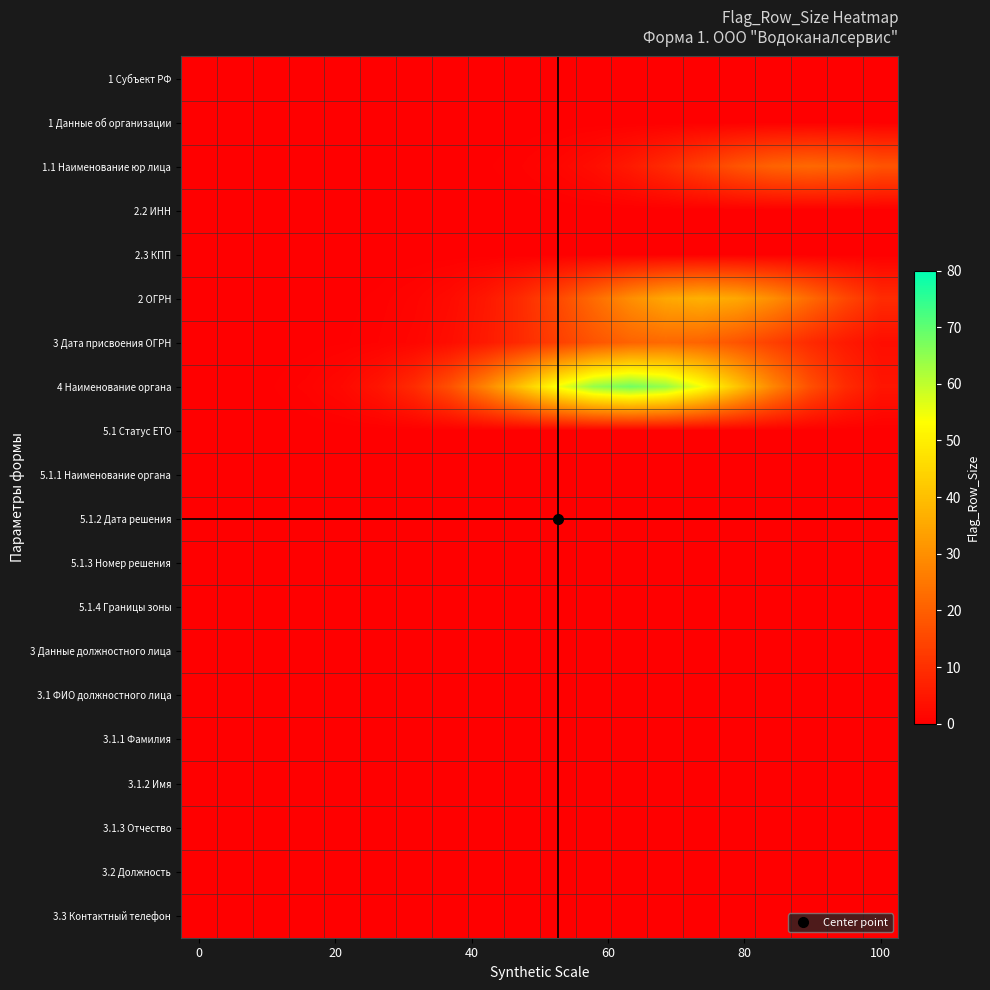

At how many categories does at least one series exceed 24?

9